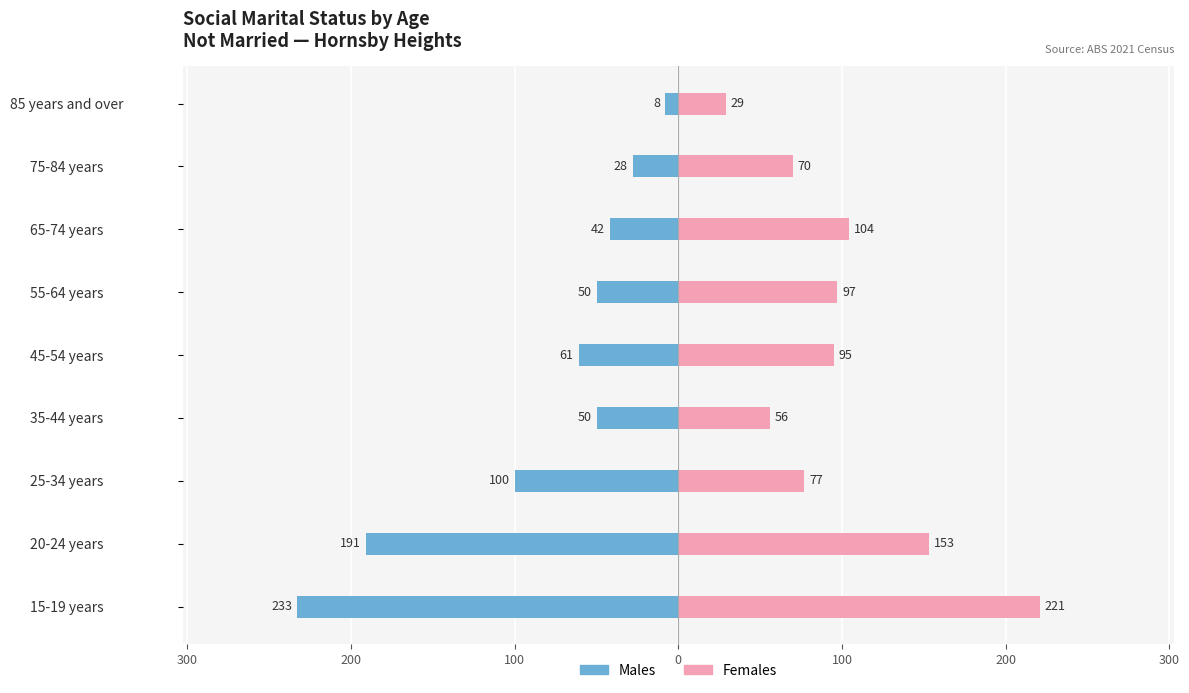

What is the average value of the Males series?

-85